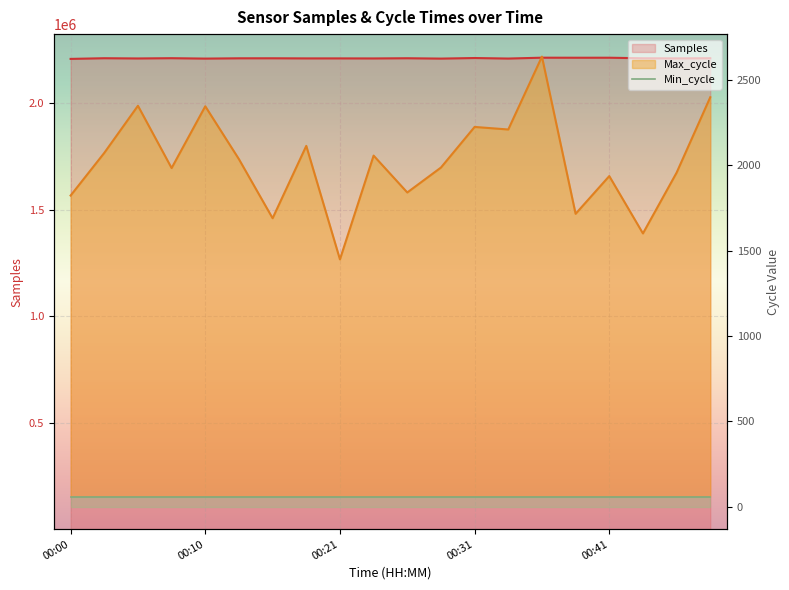

True or false: Max_cycle line and Min_cycle cross at least once.

False